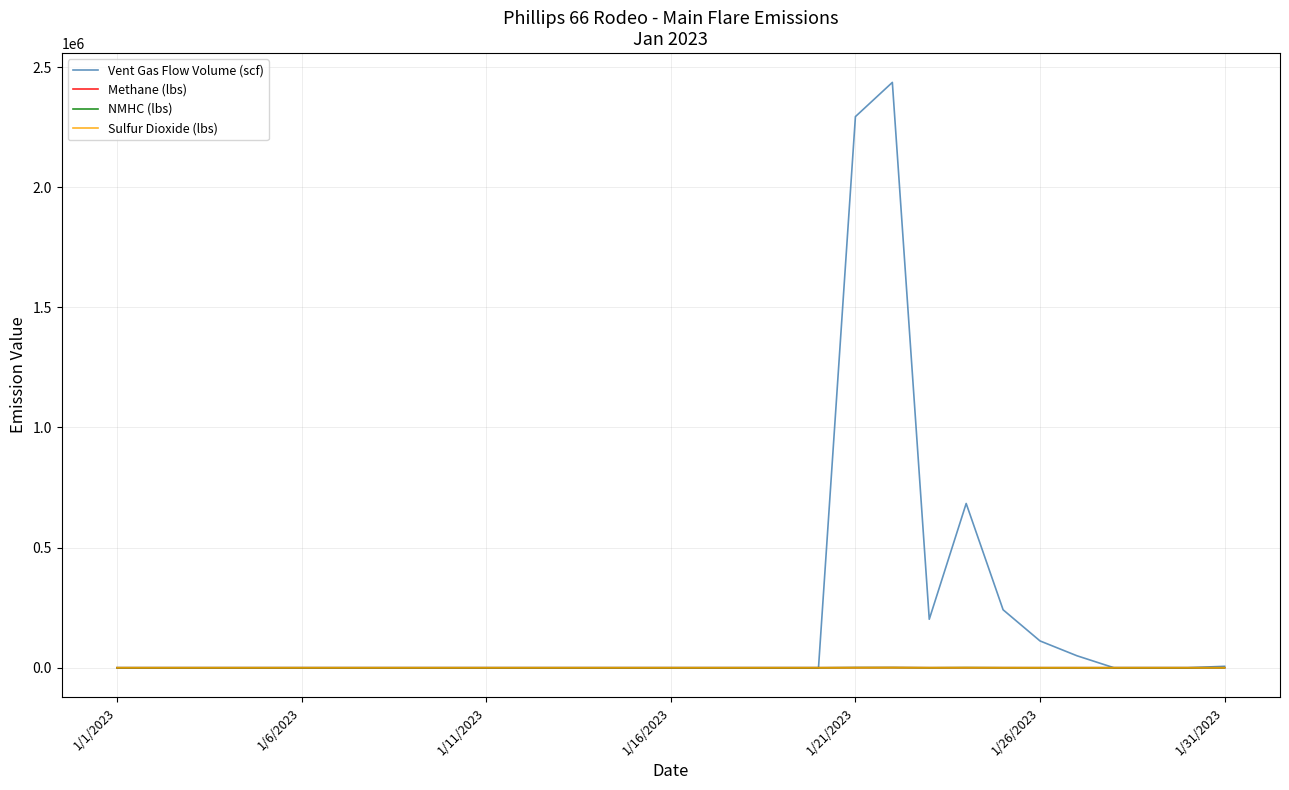

What is the greatest value displayed?

2436367.2